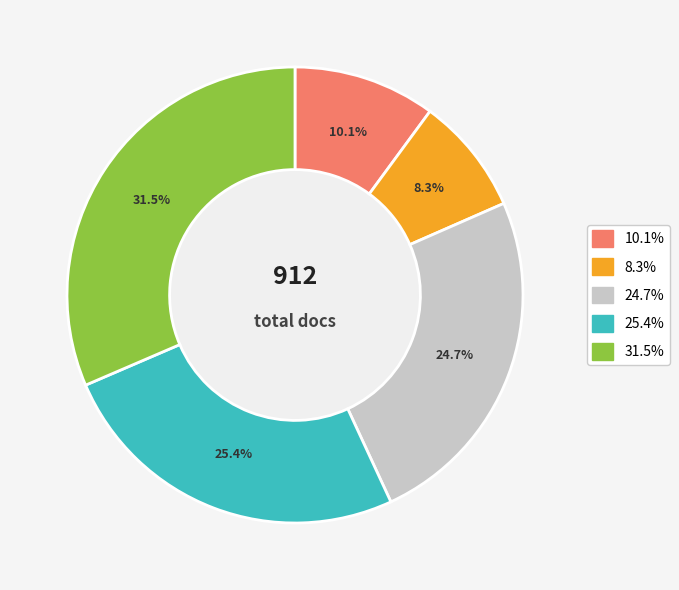

Does any single category account for the majority?

No